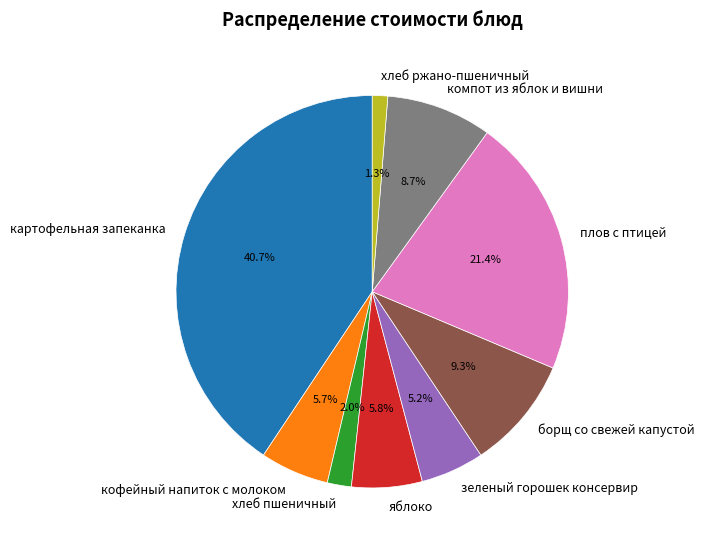

Which slice is the smallest?

хлеб ржано-пшеничный